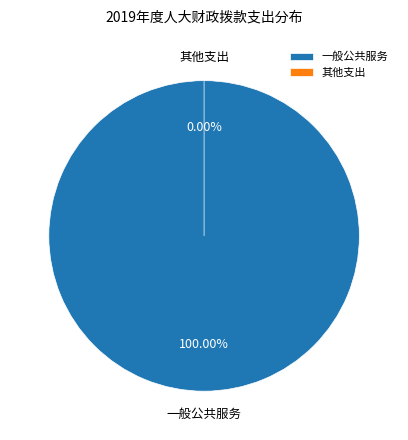

Is it true that 一般公共服务 is 94% of the pie?

False